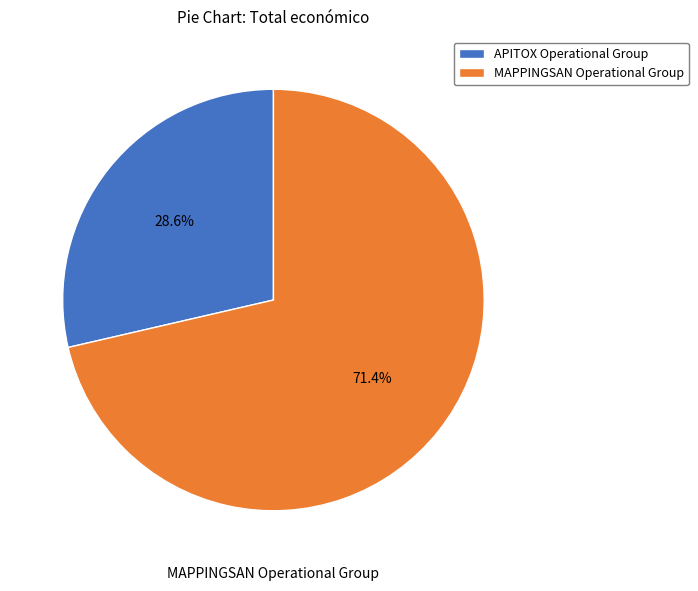

The APITOX Operational Group slice represents 29% of the pie. True or false?

True